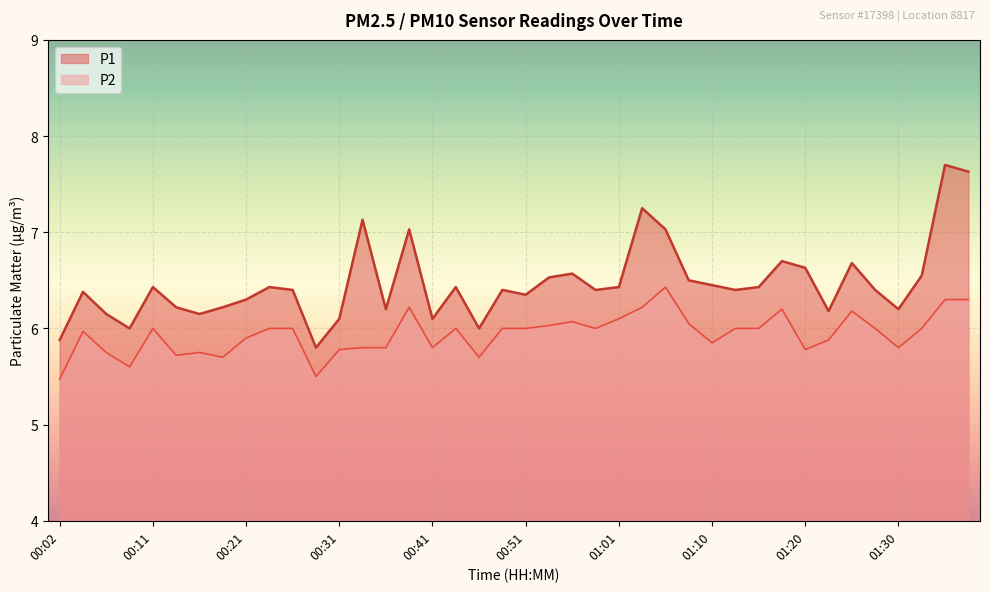

What is the difference between the maximum and minimum values in the P2 series?

1.0